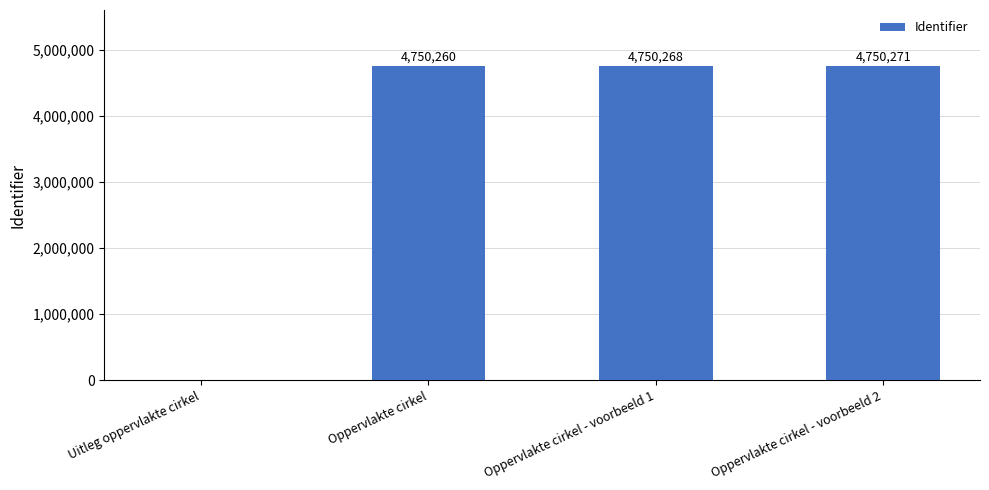

What is the sum of the values at Uitleg oppervlakte cirkel and Oppervlakte cirkel - voorbeeld 2?

4750271